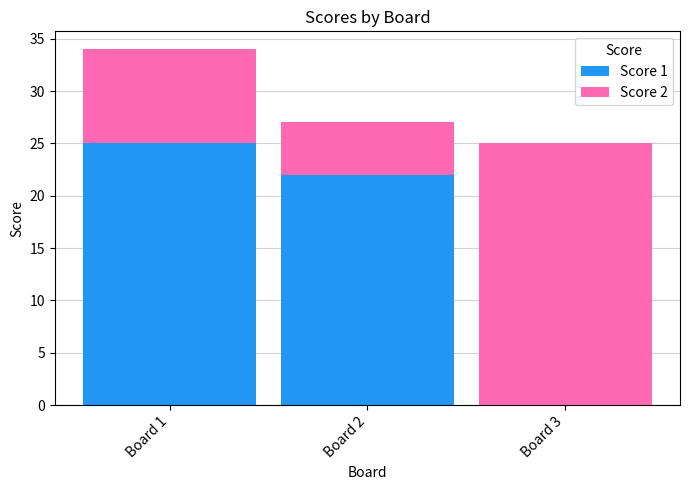

What is the sum of the Score 1 values at Board 2 and Board 1?

47